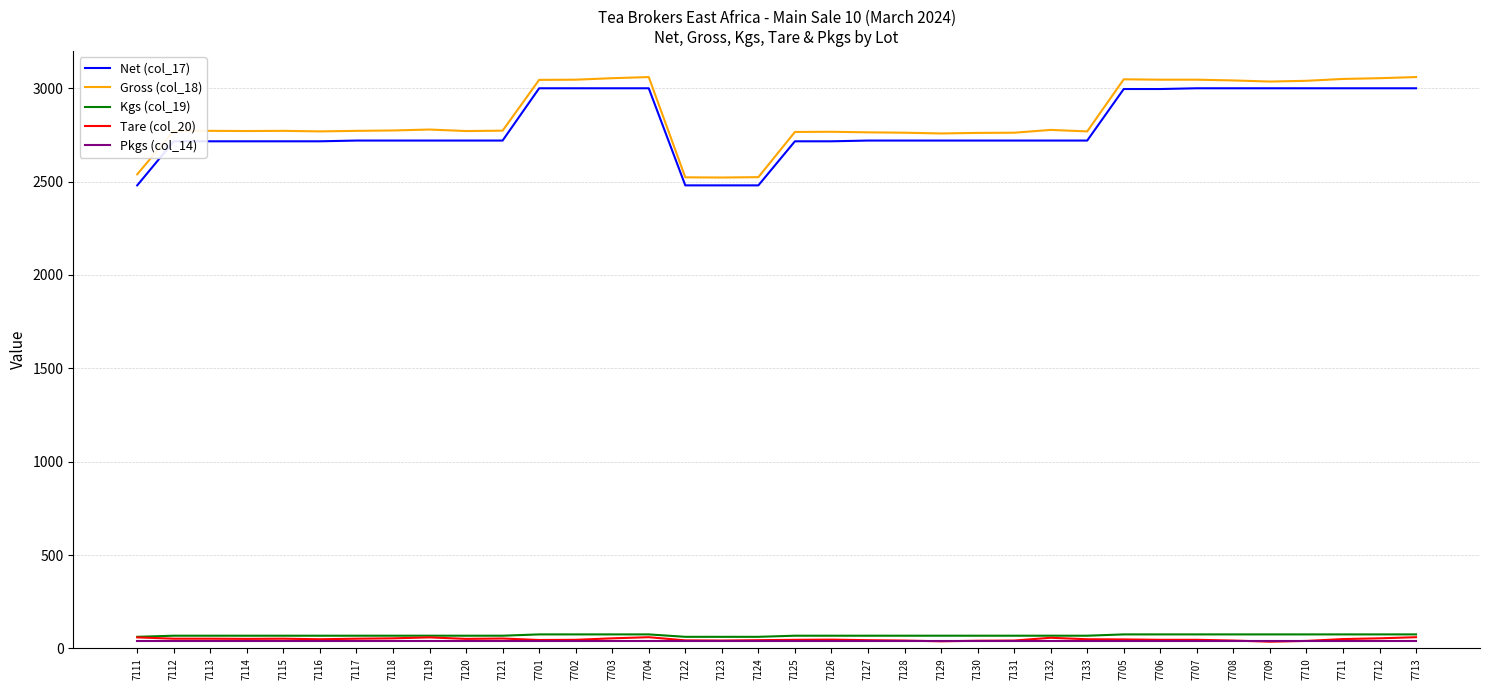

What is the maximum value shown in the chart?

3060